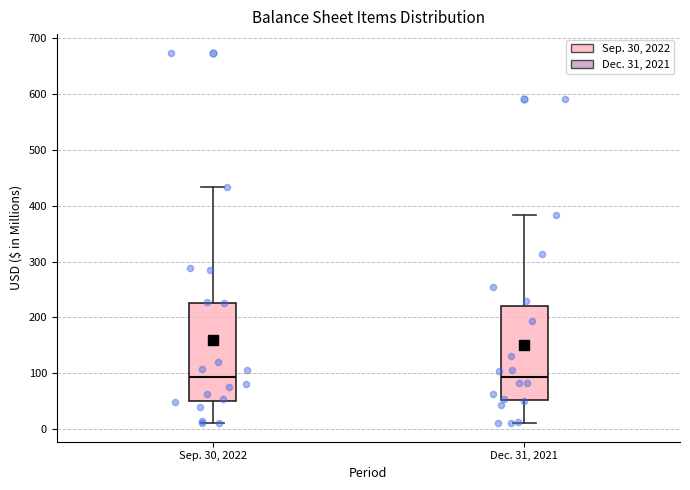

Reading left to right, read every box against the y-axis: the position of its median line, the range the box covers, and the ends of its whiskers. The values are not printed on the chart, so give them approximately, as read against the axis.

Sep. 30, 2022: median 90, box 50 to 230, whiskers 10 to 430
Dec. 31, 2021: median 90, box 50 to 220, whiskers 10 to 380